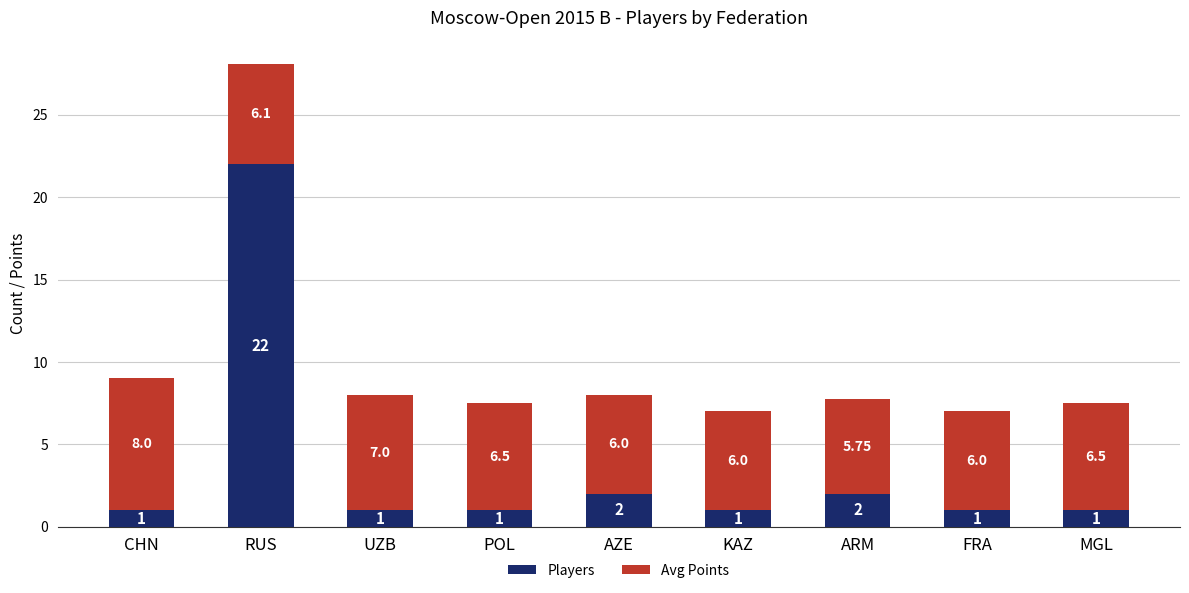

True or false: Players has a value of 1.0 at CHN.

True